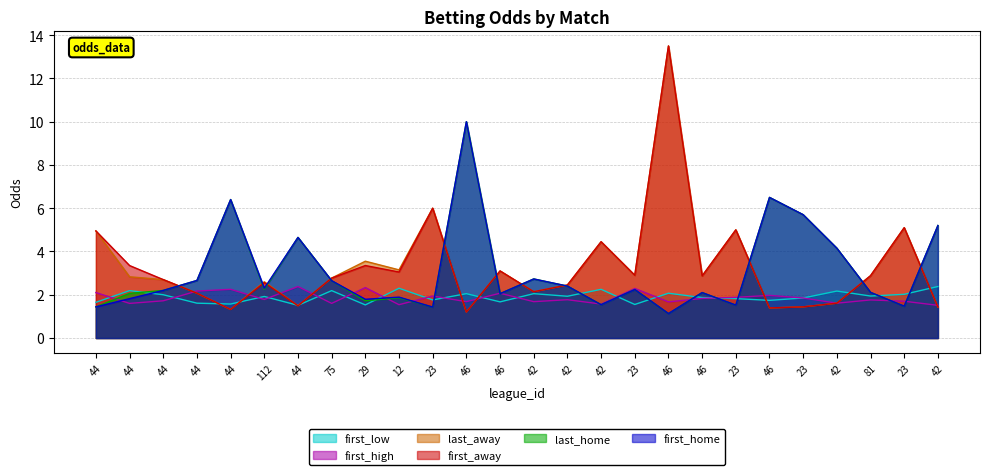

Between which two adjacent categories do first_away and first_high first intersect?

44 and 44